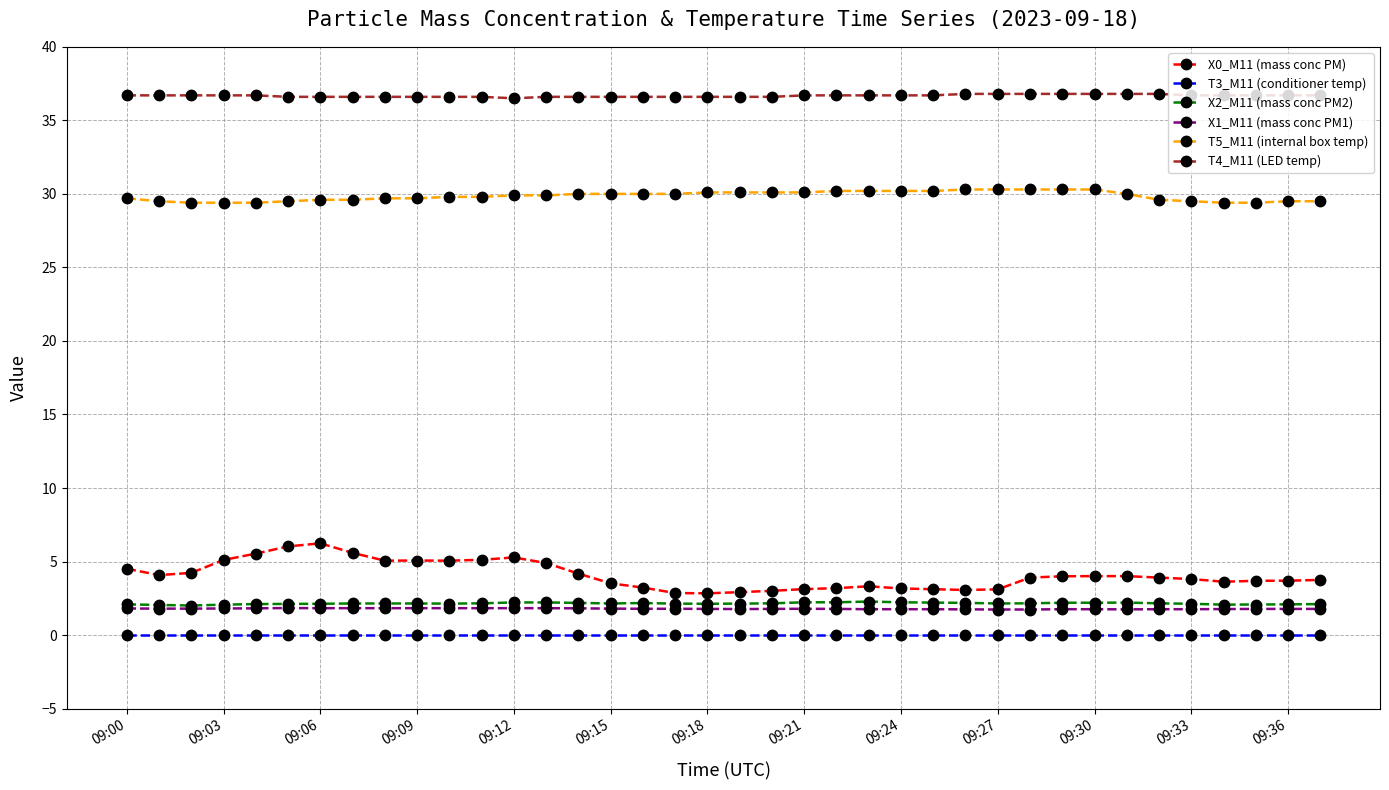

What are all the series names shown in the legend?

X0_M11 (mass conc PM), T3_M11 (conditioner temp), X2_M11 (mass conc PM2), X1_M11 (mass conc PM1), T5_M11 (internal box temp), T4_M11 (LED temp)